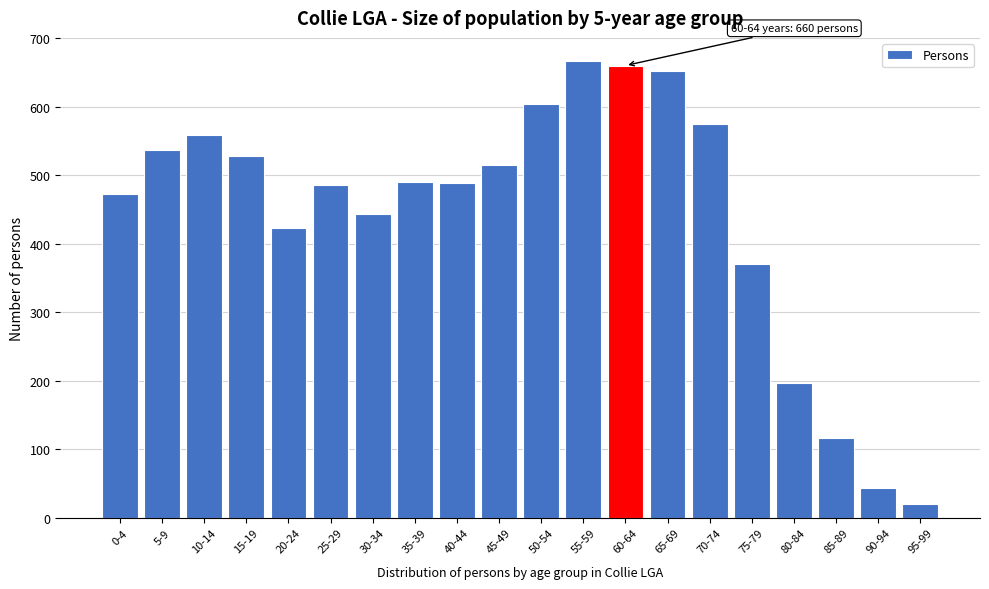

What is the label of the 2nd bar from the right?

90-94